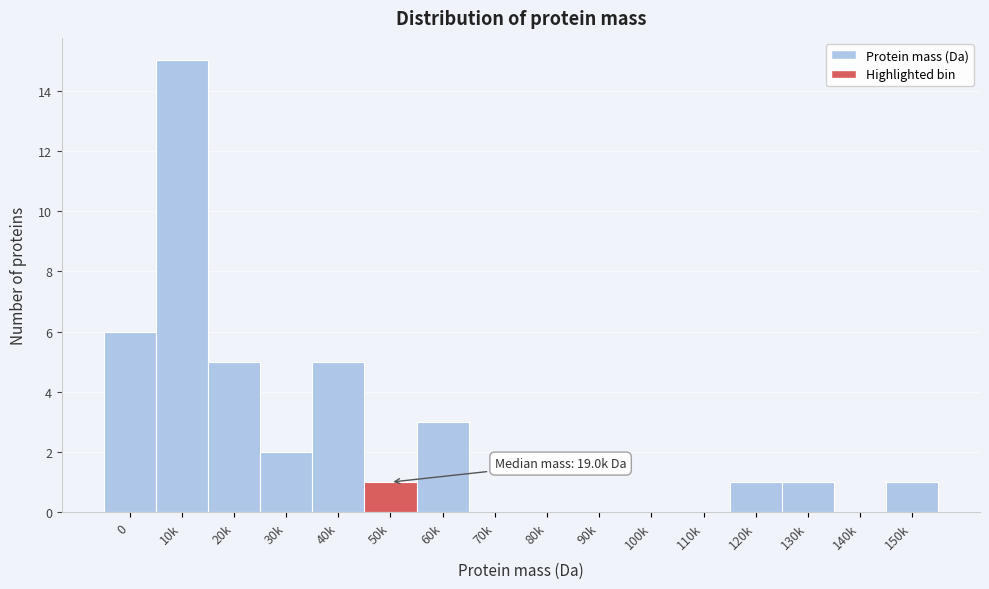

Reading left to right, list all the values displayed in this chart.

0=6	10k=15	20k=5	30k=2	40k=5	50k=1	60k=3	70k=0	80k=0	90k=0	100k=0	110k=0	120k=1	130k=1	140k=0	150k=1